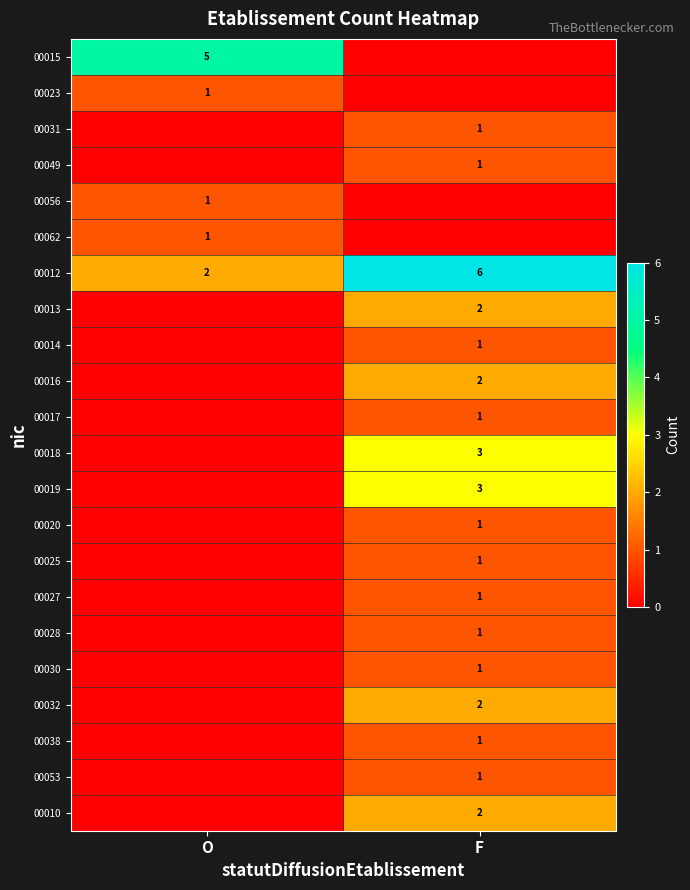

Is it true that 00031 equals 1 at F?

True